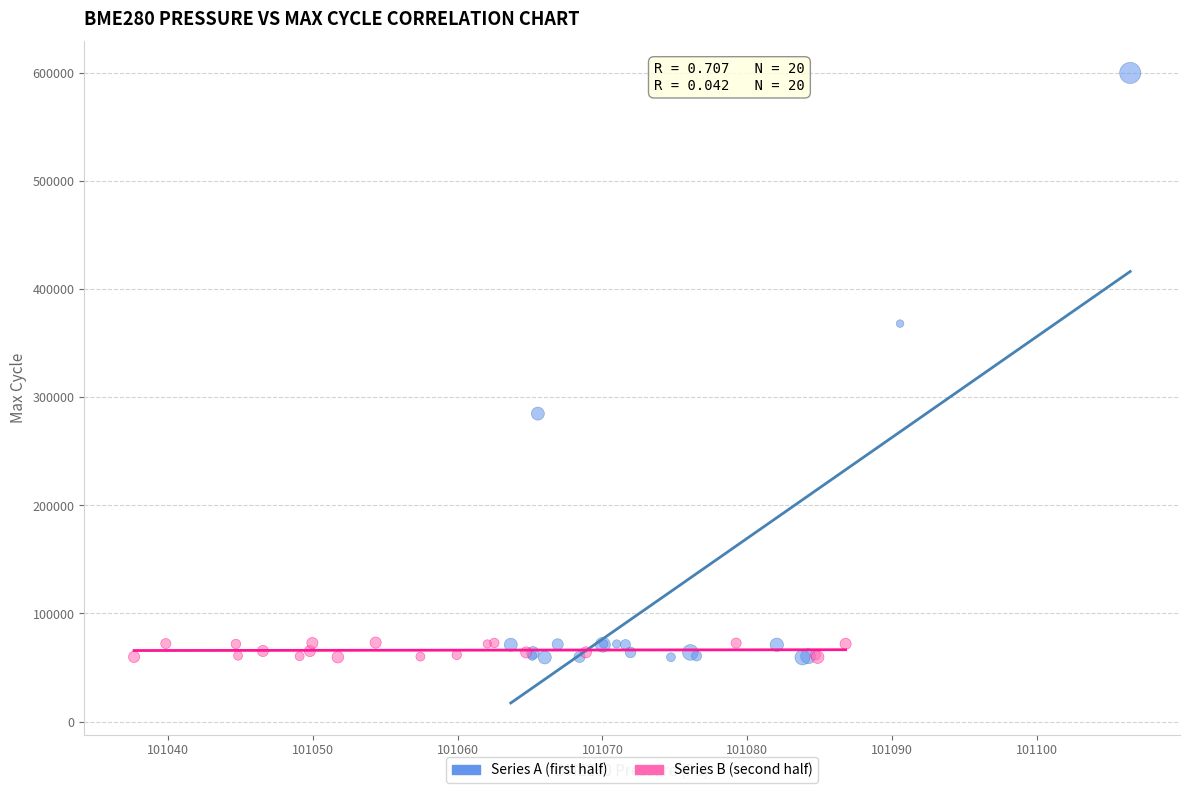

What are all the series names shown in the legend?

Series A (first half), Series B (second half)